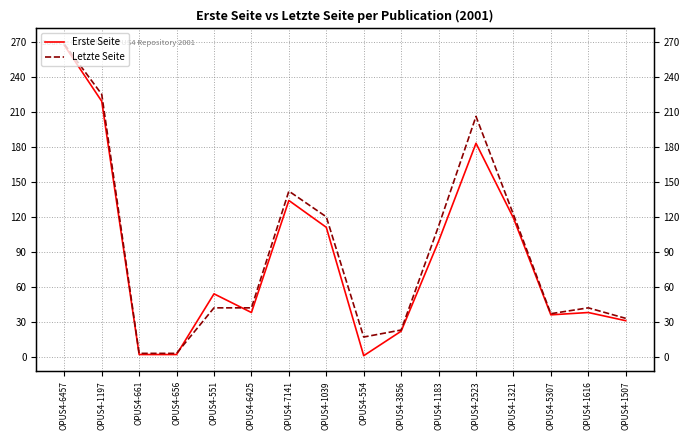

What is the total value across all series at OPUS4-6425?

80